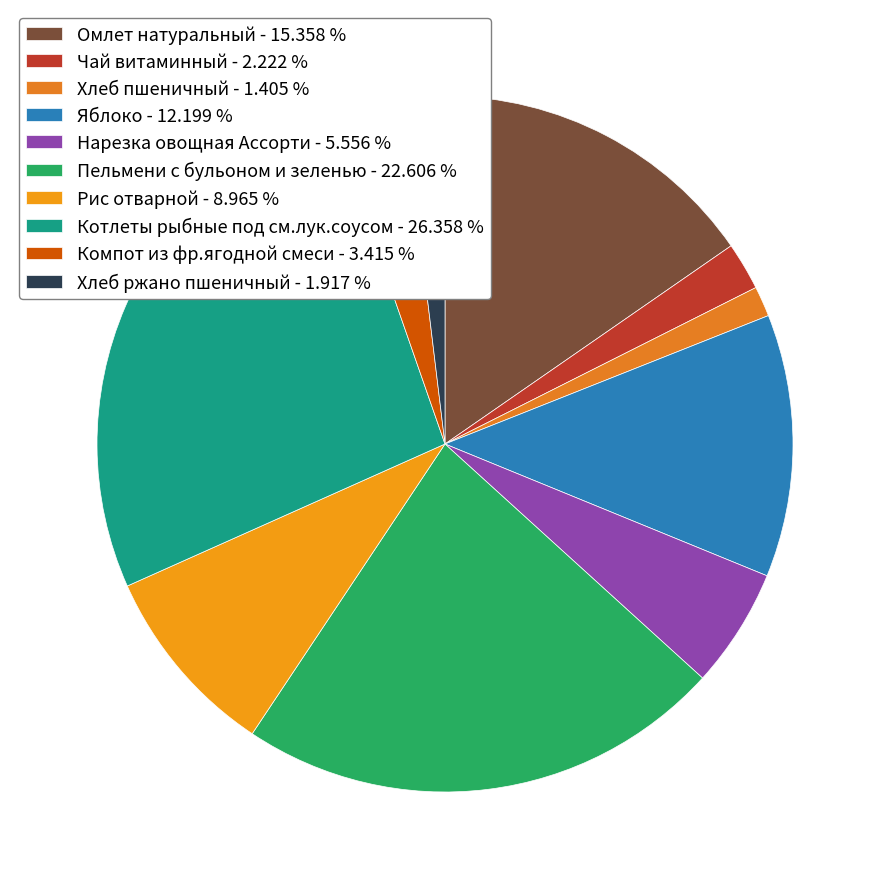

What is the ratio of the value at Нарезка овощная Ассорти to the value at Рис отварной?

0.6